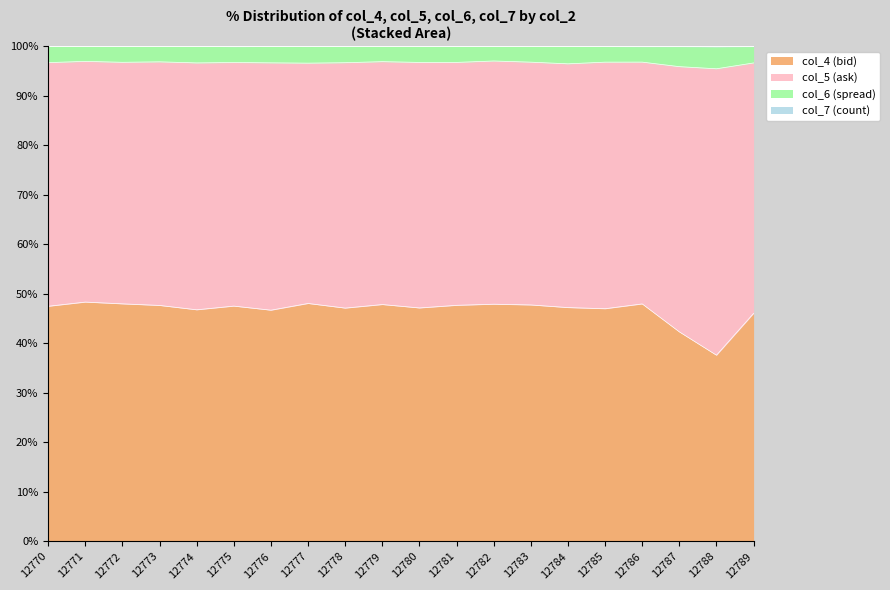

True or false: col_7 has a value of 32.0 at 12787.

False